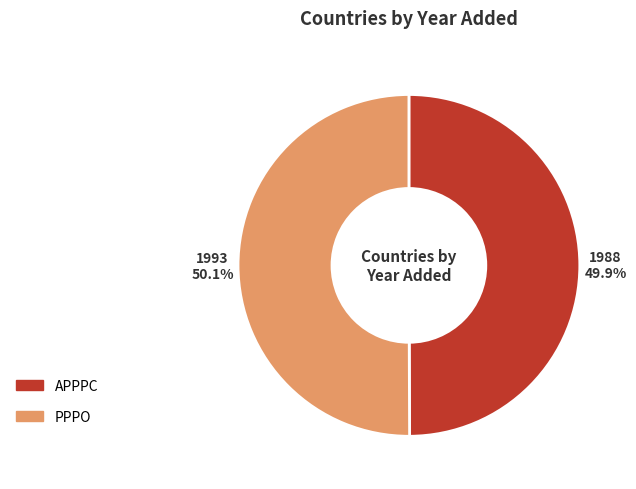

Is there any slice that represents more than half of the pie?

Yes